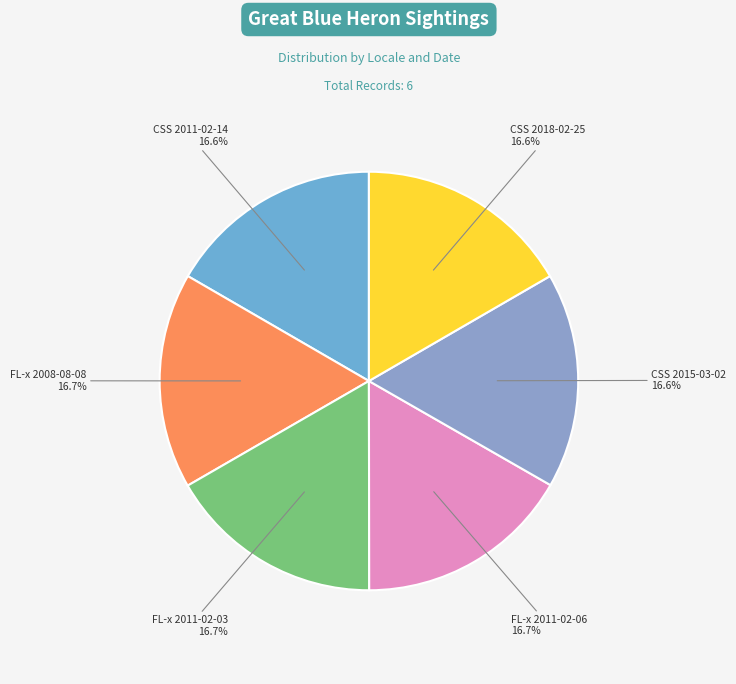

What is the largest slice in the pie chart?

Florida-x (2008-08-08)